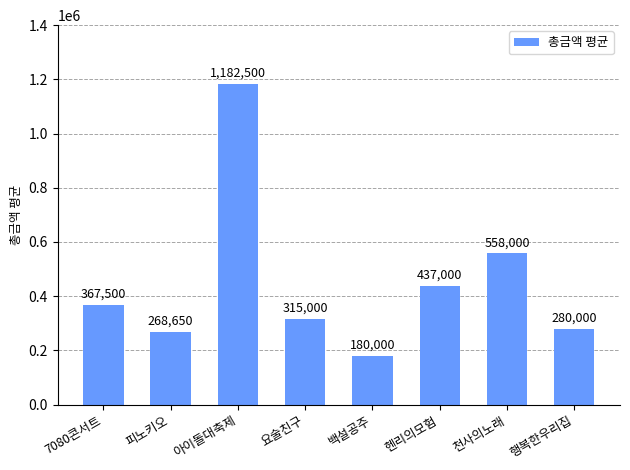

Reading right to left, extract all data points from this chart.

280000	558000	437000	180000	315000	1182500	268650	367500